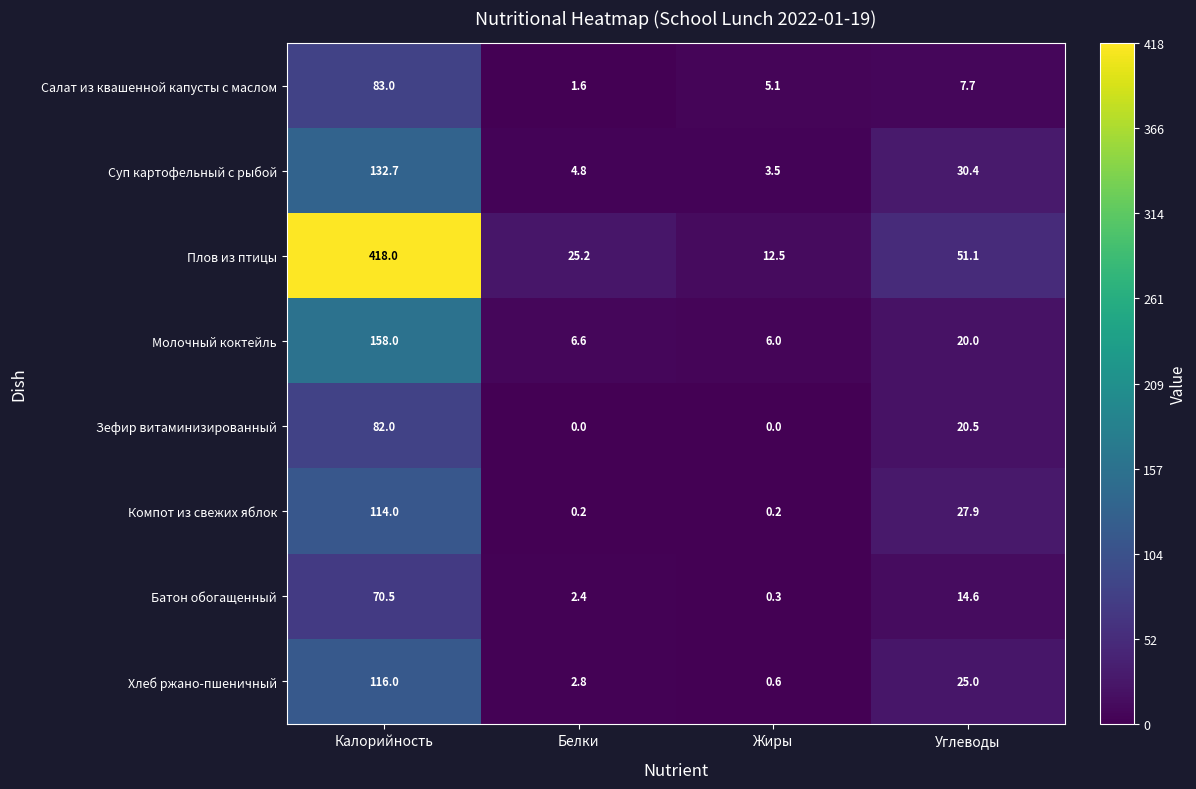

What is the sum of the Салат из квашенной капусты с маслом values at Белки and Калорийность?

84.6